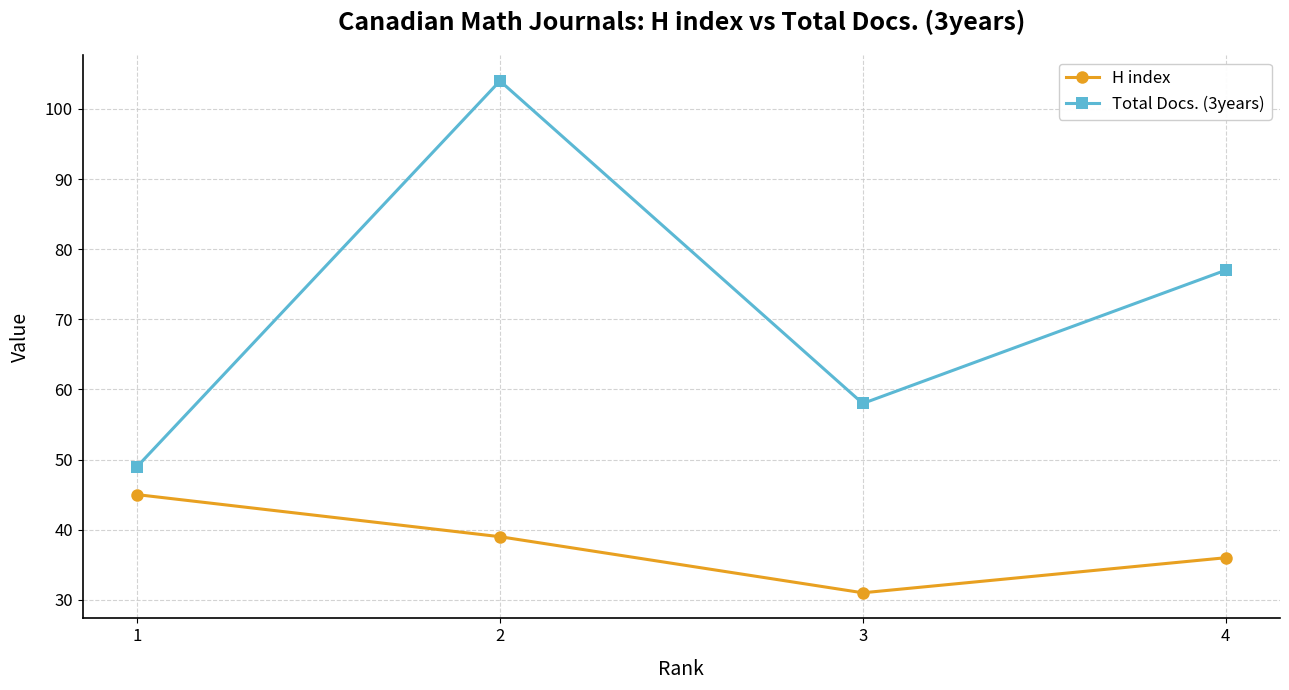

Rank the series by their maximum value, from highest to lowest.

Total Docs. (3years), H index